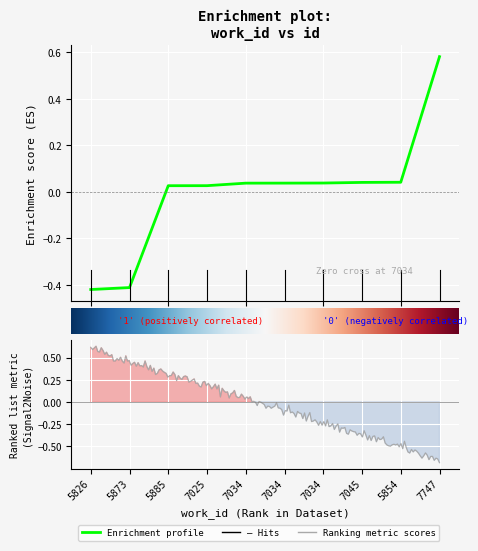

What is the difference between the second highest and minimum values?

0.5